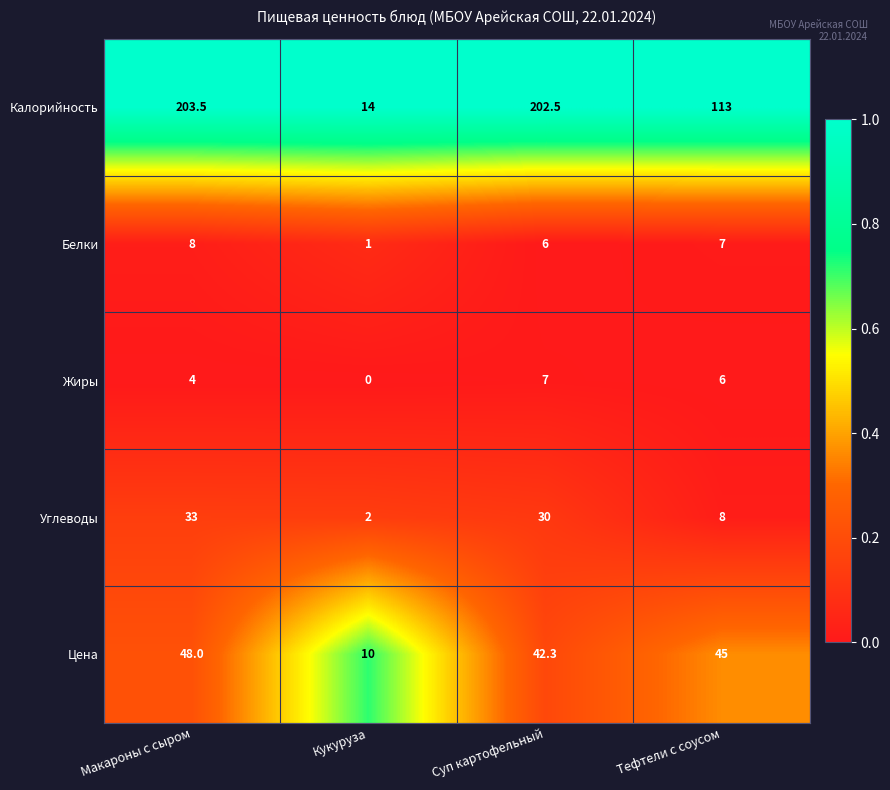

What value does the Жиры series have at Тефтели с соусом?

6.0